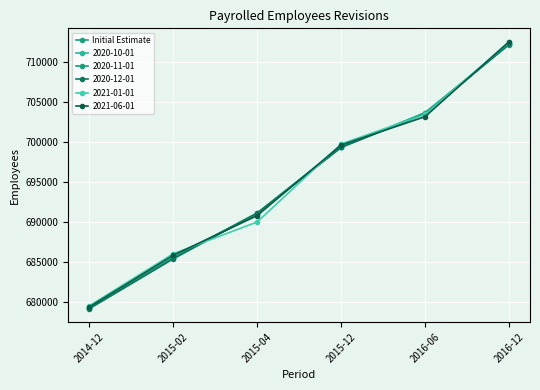

What is the label of the 4th point from the left?

2015-12